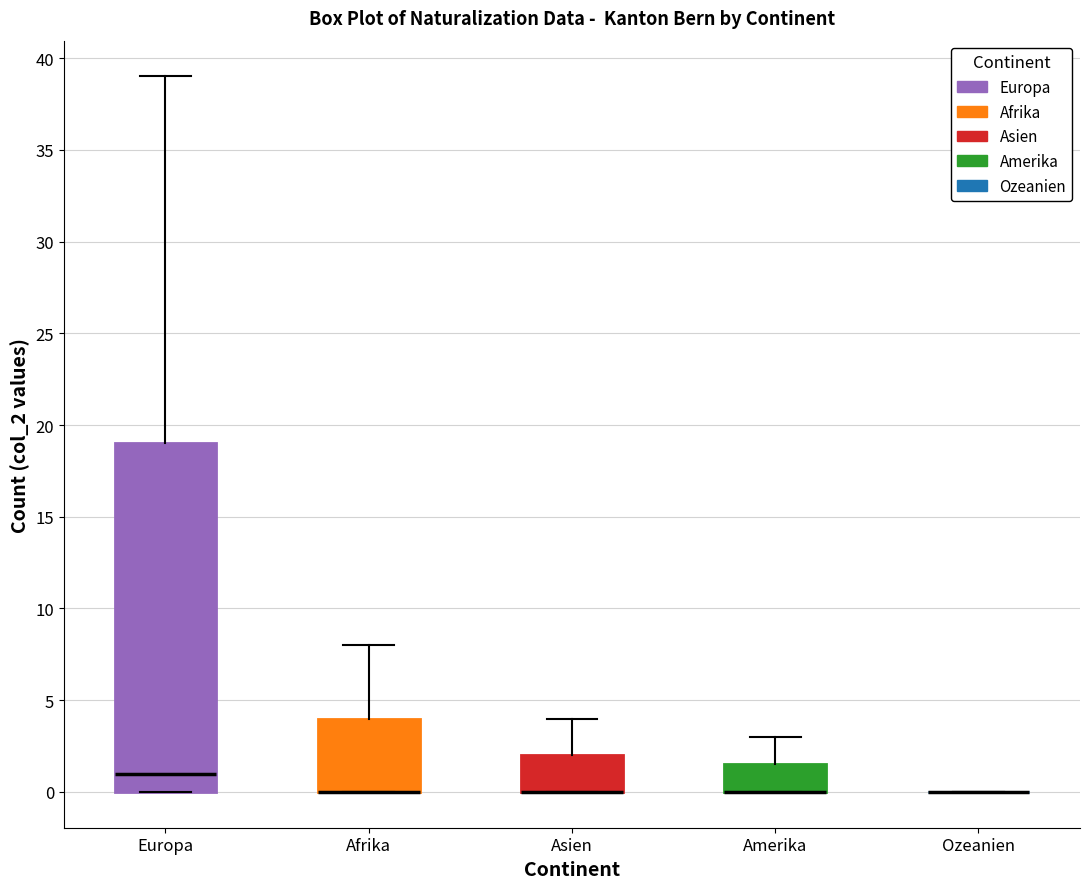

Reading left to right, read every box against the y-axis: the position of its median line, the range the box covers, and the ends of its whiskers. The values are not printed on the chart, so give them approximately, as read against the axis.

Europa: median 1.0, box 0.0 to 19.0, whiskers 0.0 to 39.0
Afrika: median 0.0 (drawn on the box's lower edge), box 0.0 to 4.0, whiskers 0.0 to 8.0
Asien: median 0.0 (drawn on the box's lower edge), box 0.0 to 2.0, whiskers 0.0 to 4.0
Amerika: median 0.0 (drawn on the box's lower edge), box 0.0 to 1.5, whiskers 0.0 to 3.0
Ozeanien: box collapsed to a line at 0.0, whiskers 0.0 to 0.0